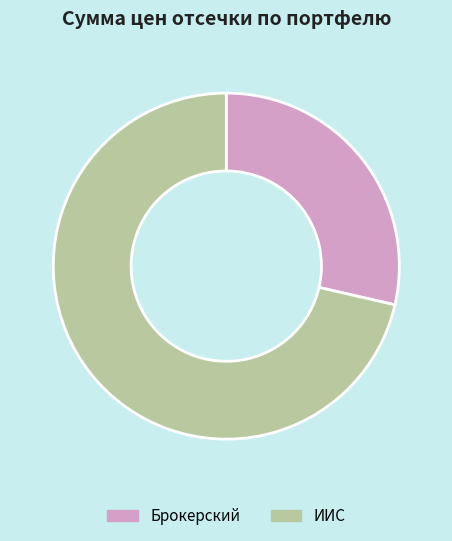

What is the largest slice in the pie chart?

ИИС